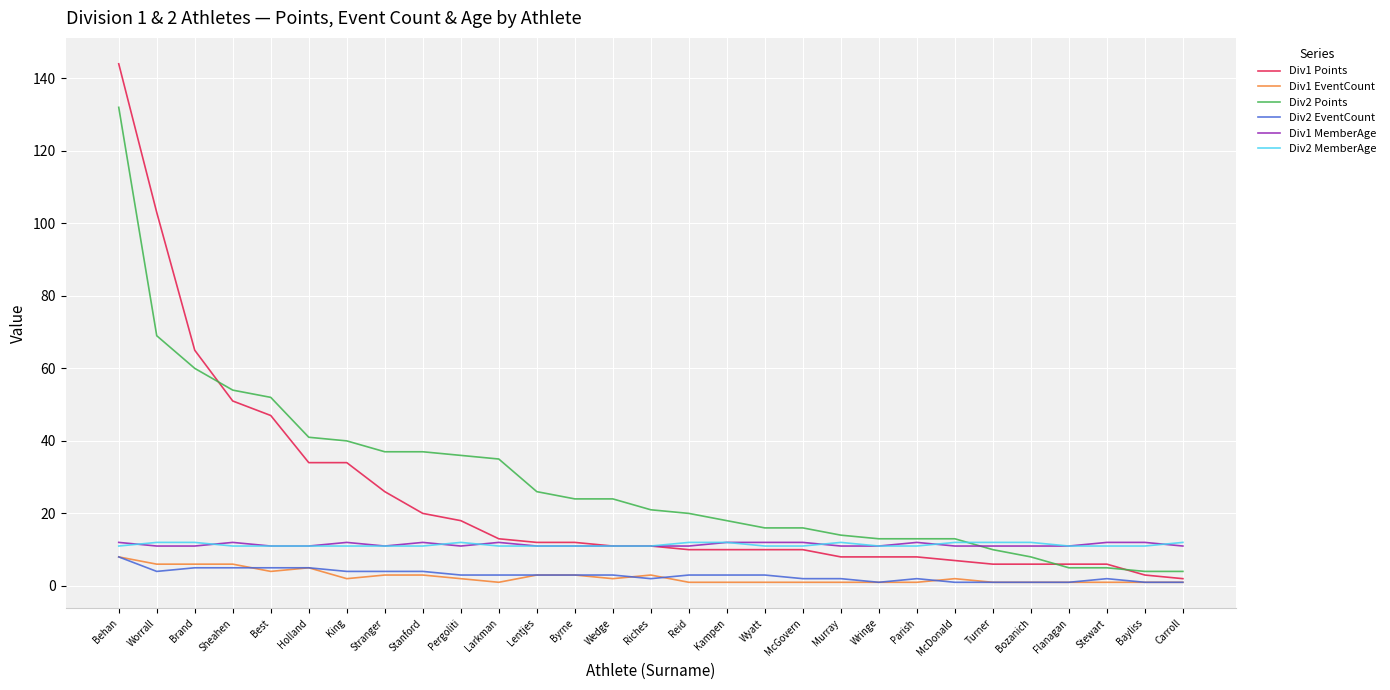

Which category has the highest value across all series?

Behan